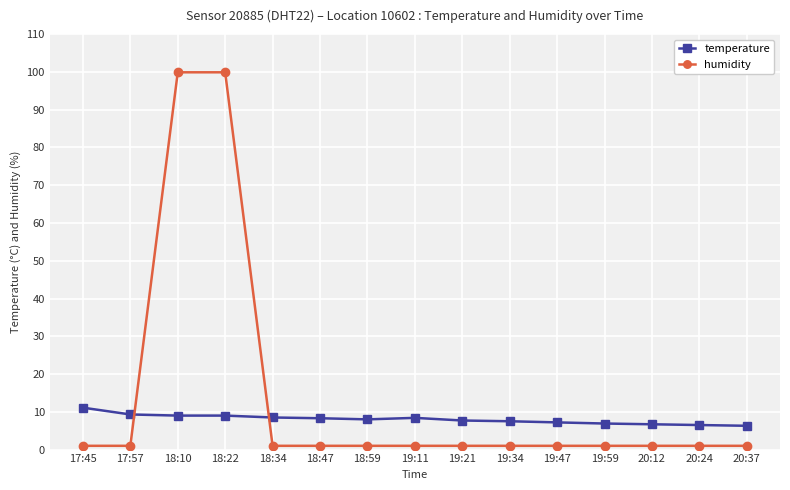

Which series has the widest spread of values?

humidity